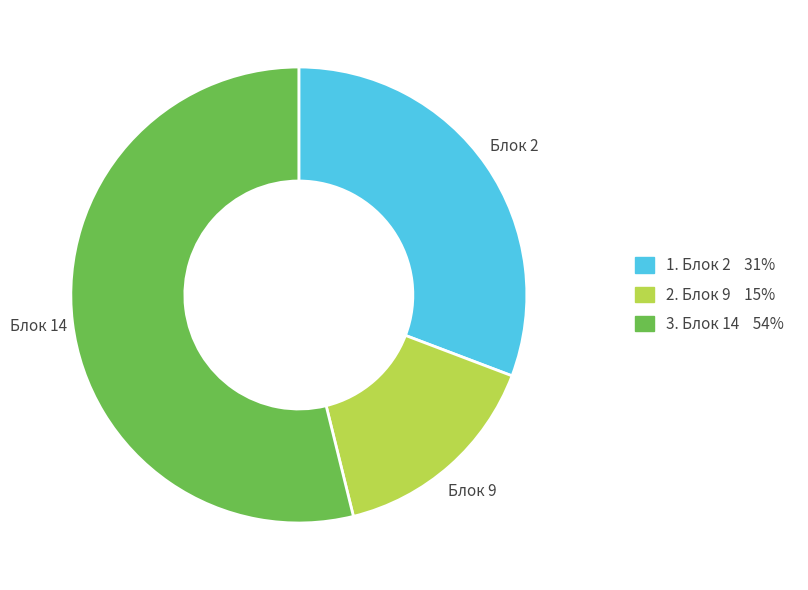

Is there any slice that represents more than half of the pie?

Yes